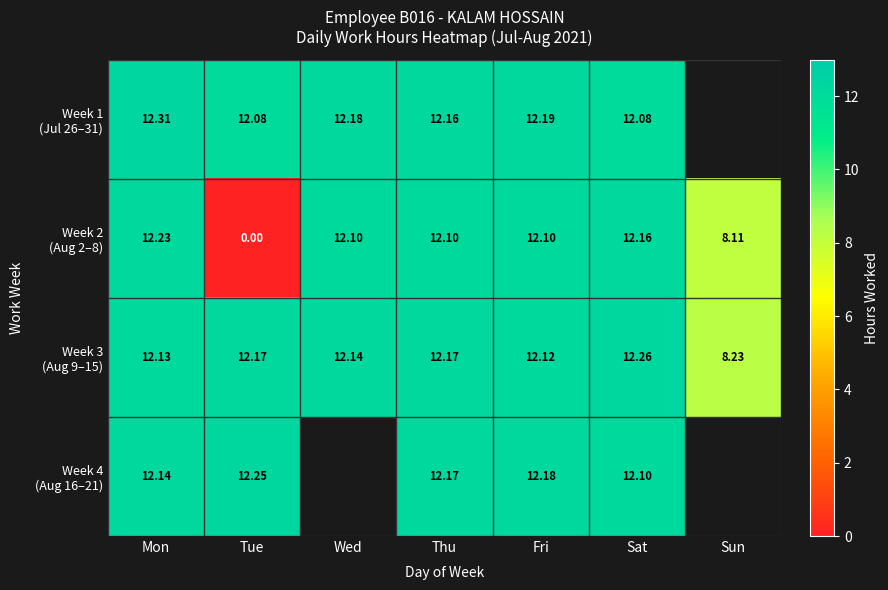

List the series in order of their peak value, lowest first.

Week 2 (Aug 2–8), Week 4 (Aug 16–21), Week 3 (Aug 9–15), Week 1 (Jul 26–31)